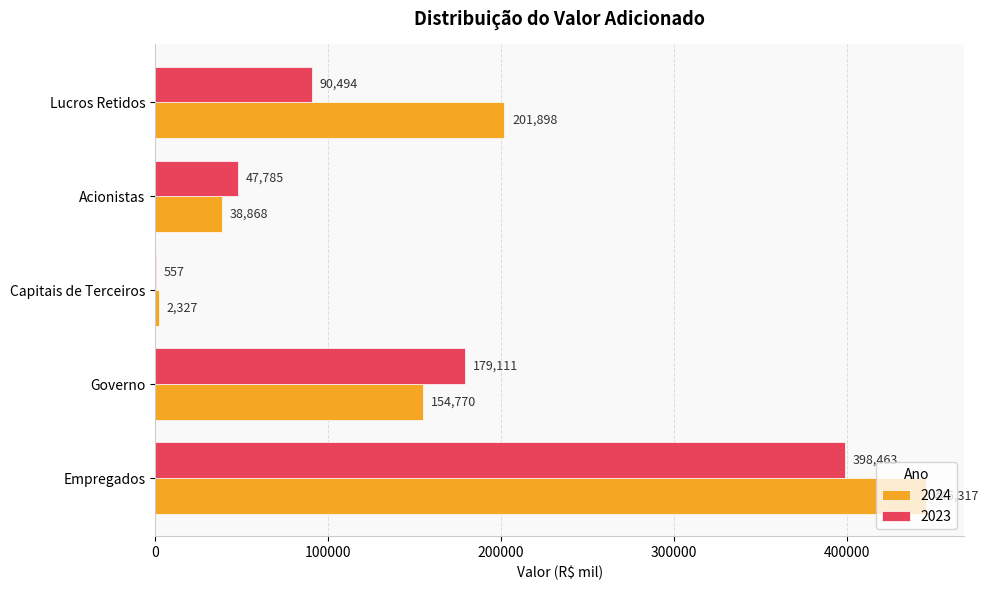

Which series changed the most between Capitais de Terceiros and Acionistas?

2023